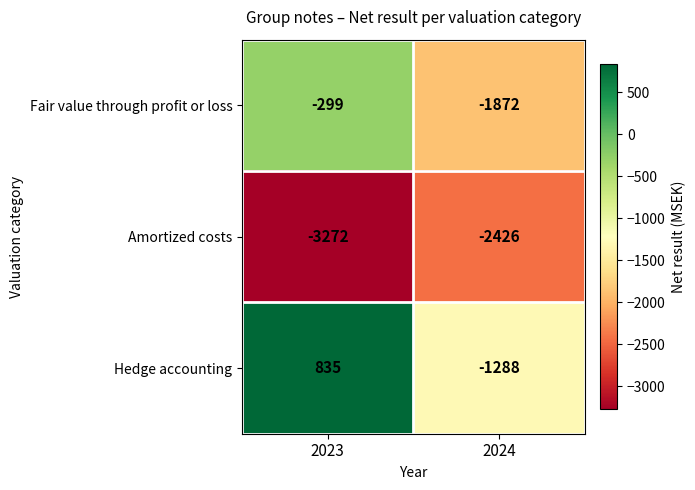

Which category has the lowest value across all series?

2023